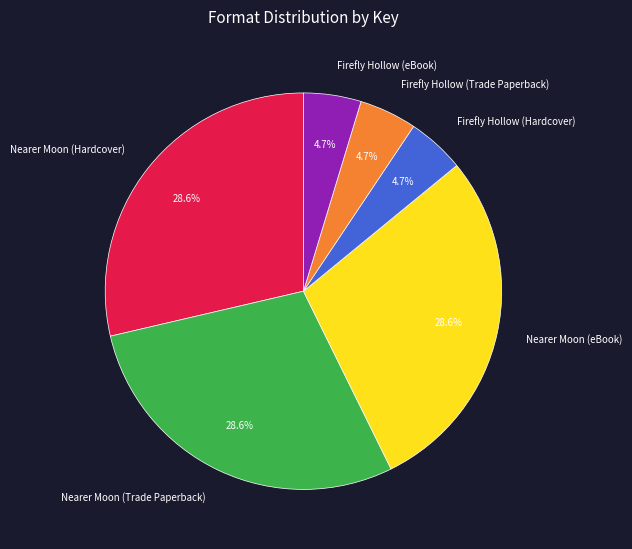

Does Firefly Hollow (Hardcover) account for over 50% of the chart?

No